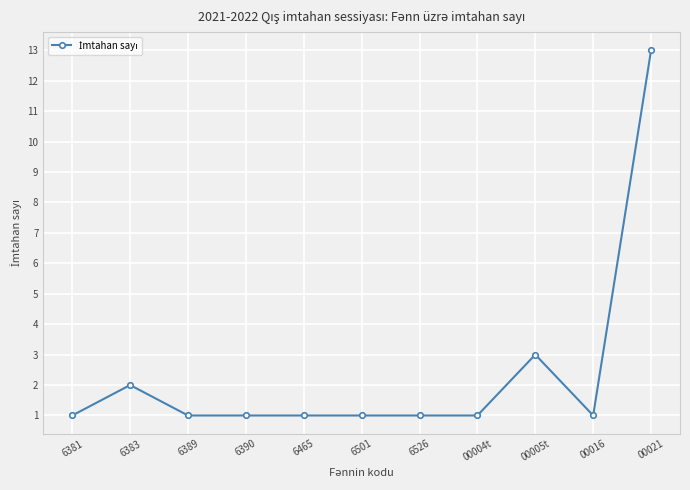

Reading right to left, list all the values displayed in this chart.

00021=13	00016=1	00005t=3	00004t=1	6526=1	6501=1	6465=1	6390=1	6389=1	6383=2	6381=1